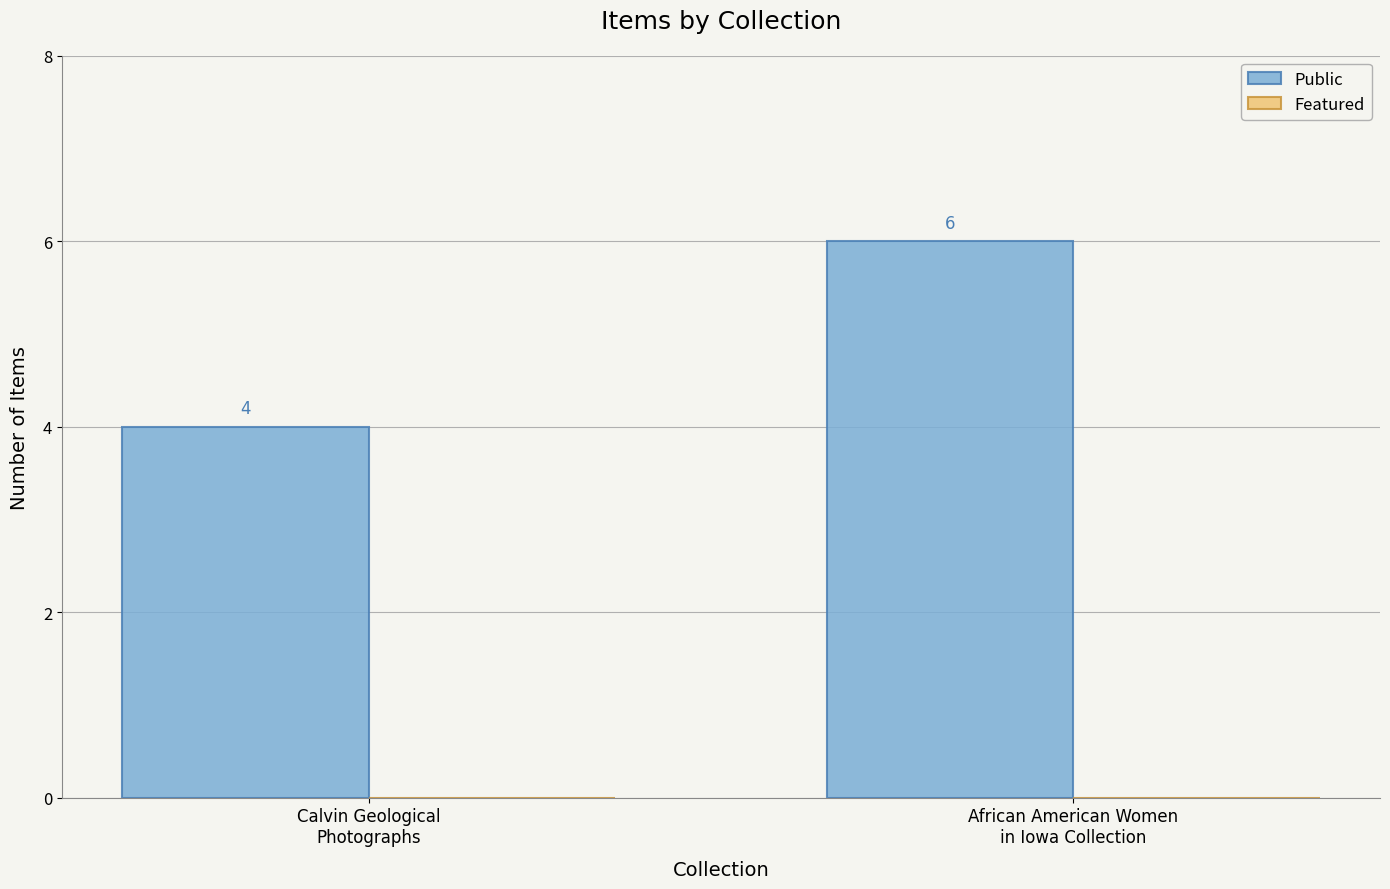

How many bars are there in total?

2